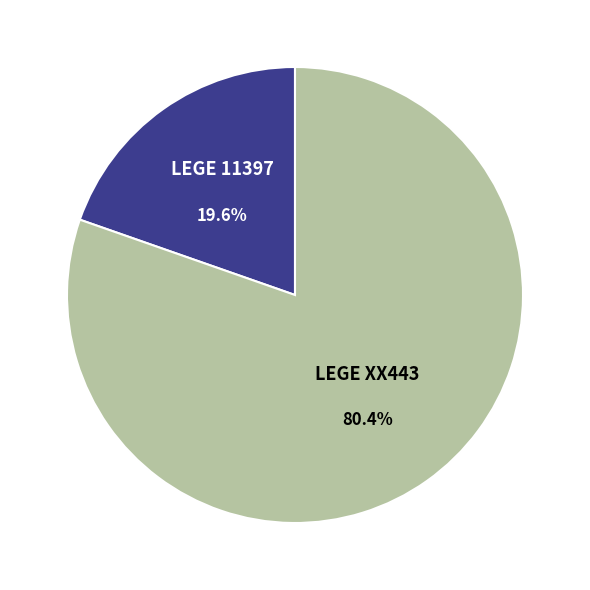

To the nearest percent, what is the combined percentage of LEGE 11397 and LEGE XX443?

100%